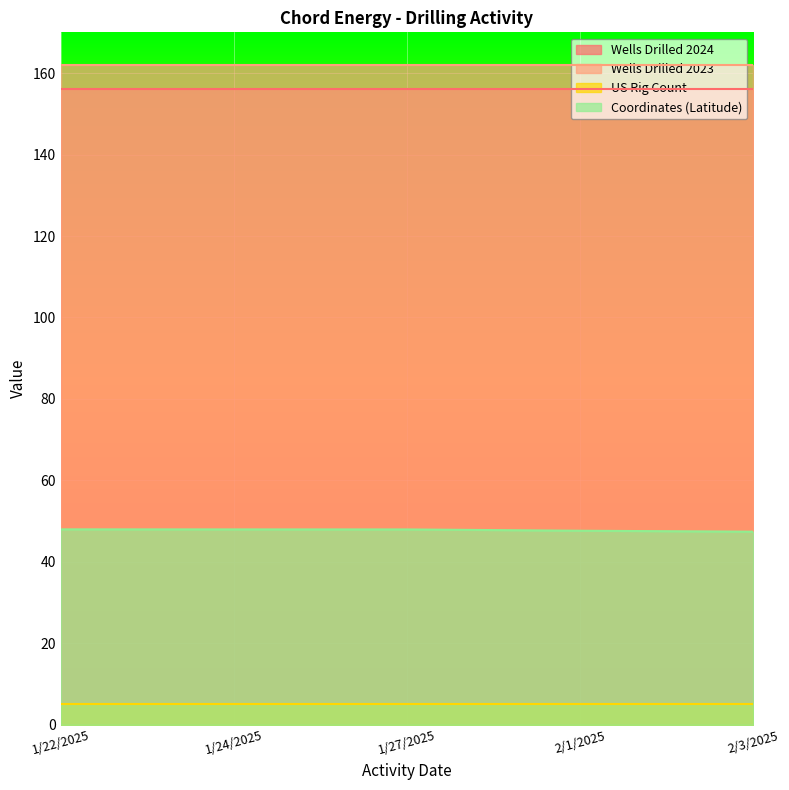

What is the minimum value for Wells Drilled 2023?

162.0